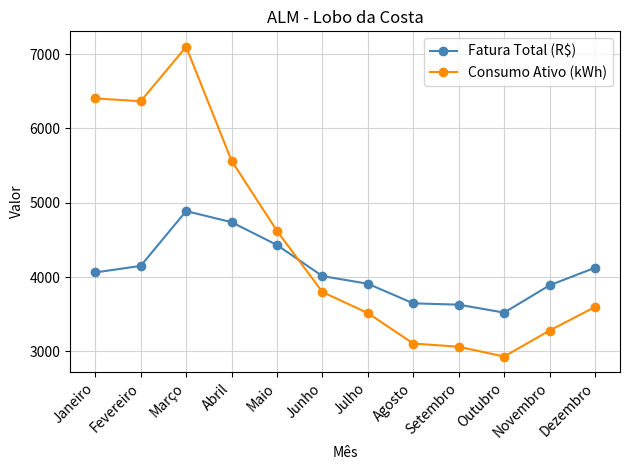

At which category does Consumo Ativo (kWh) reach its first local peak?

Março